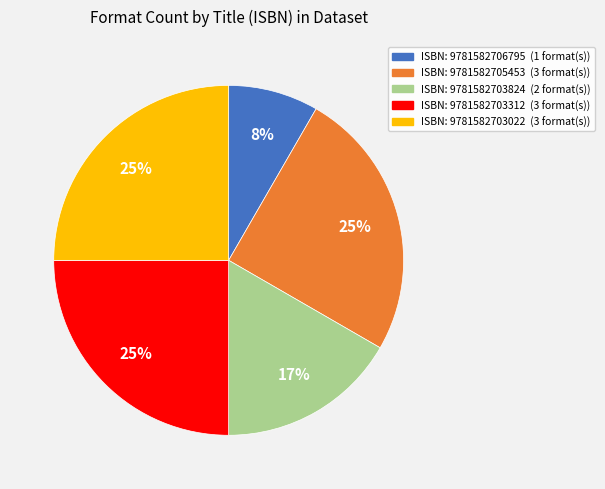

Does any single category account for the majority?

No